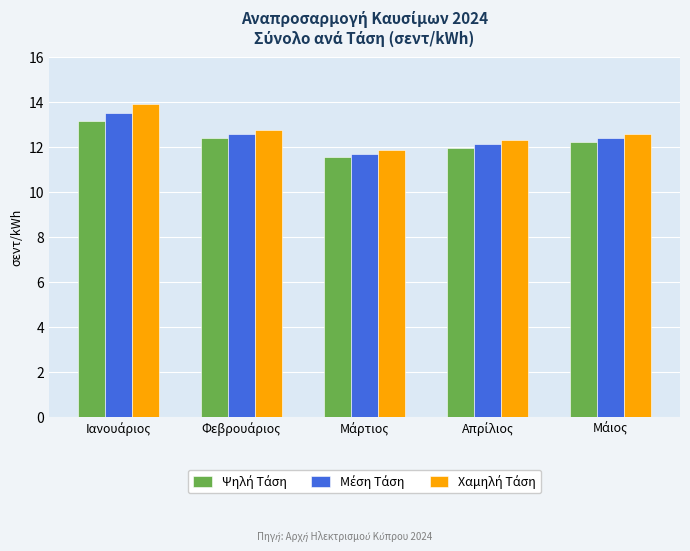

What is the smallest value displayed?

11.5